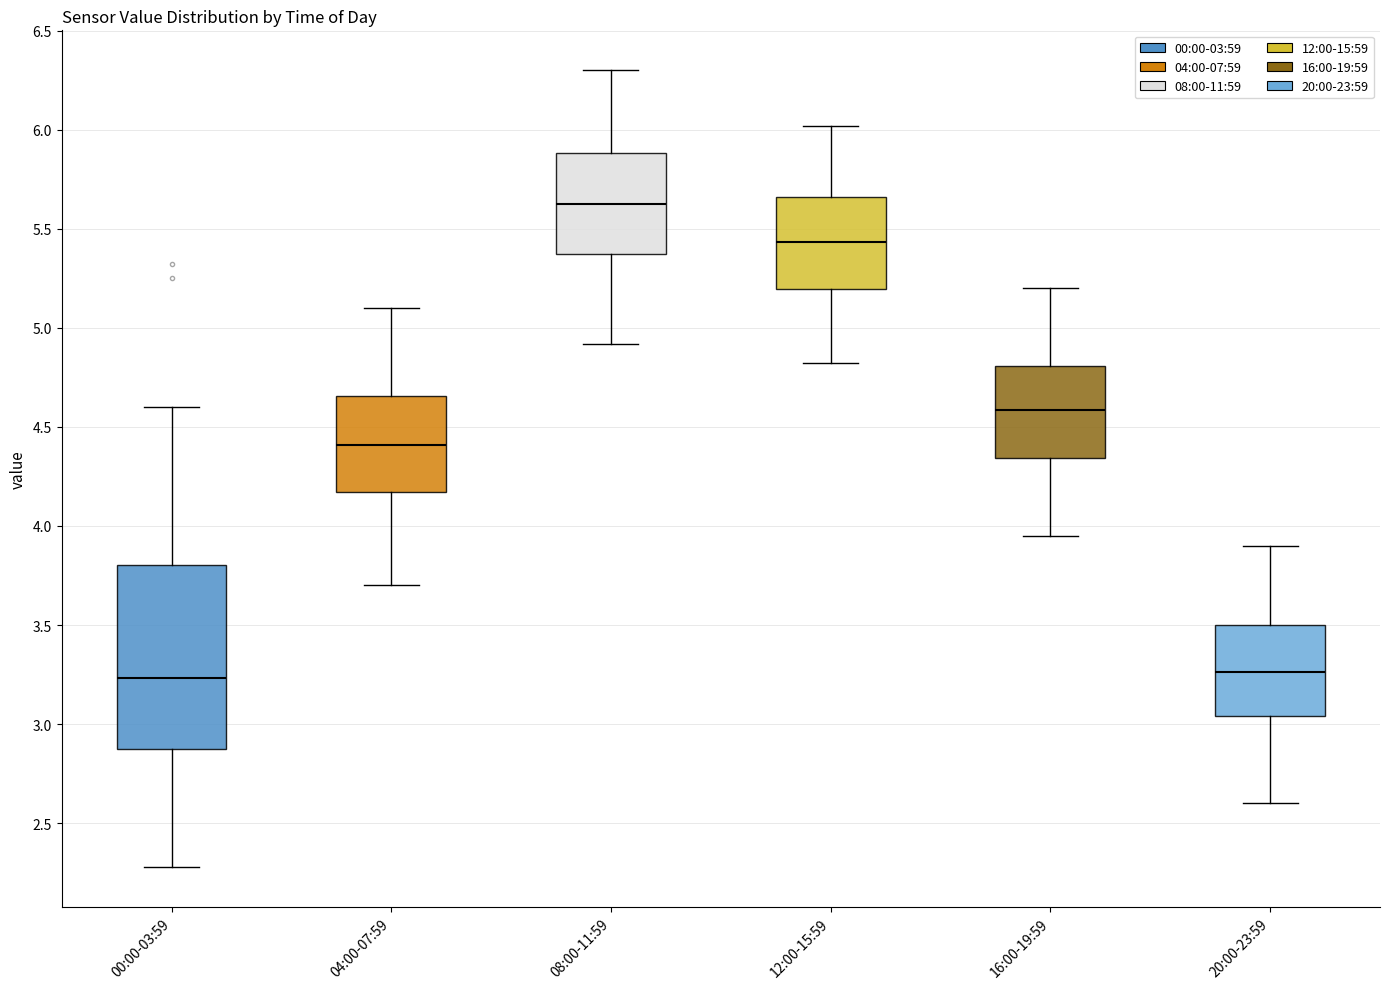

Reading left to right, read every box against the y-axis: the position of its median line, the range the box covers, and the ends of its whiskers. The values are not printed on the chart, so give them approximately, as read against the axis.

00:00-03:59: median 3.25, box 2.85 to 3.80, whiskers 2.30 to 4.60
04:00-07:59: median 4.40, box 4.15 to 4.65, whiskers 3.70 to 5.10
08:00-11:59: median 5.65, box 5.35 to 5.90, whiskers 4.90 to 6.30
12:00-15:59: median 5.45, box 5.20 to 5.65, whiskers 4.80 to 6.00
16:00-19:59: median 4.60, box 4.35 to 4.80, whiskers 3.95 to 5.20
20:00-23:59: median 3.25, box 3.05 to 3.50, whiskers 2.60 to 3.90